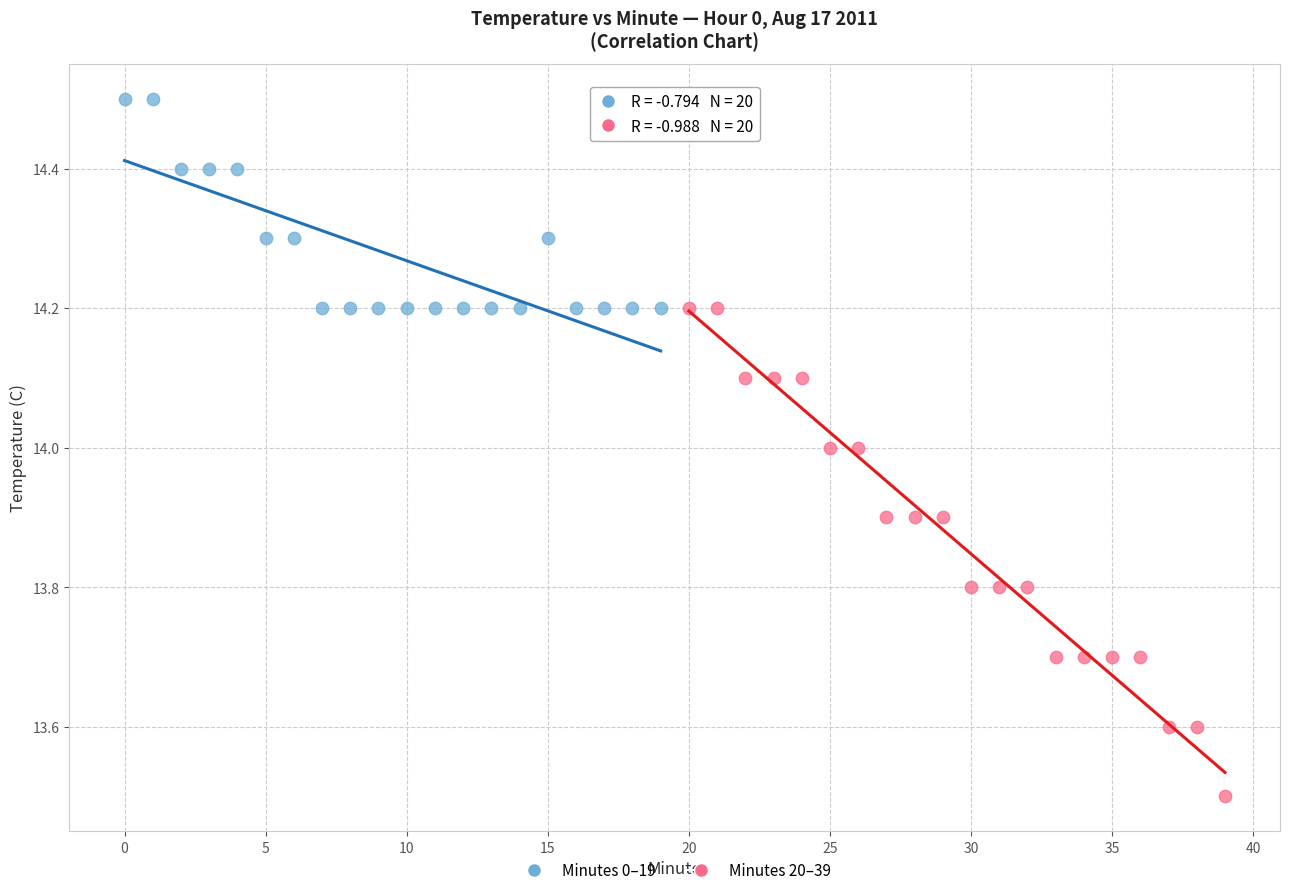

Which series has the largest Y range (max minus min)?

Minutes 20–39